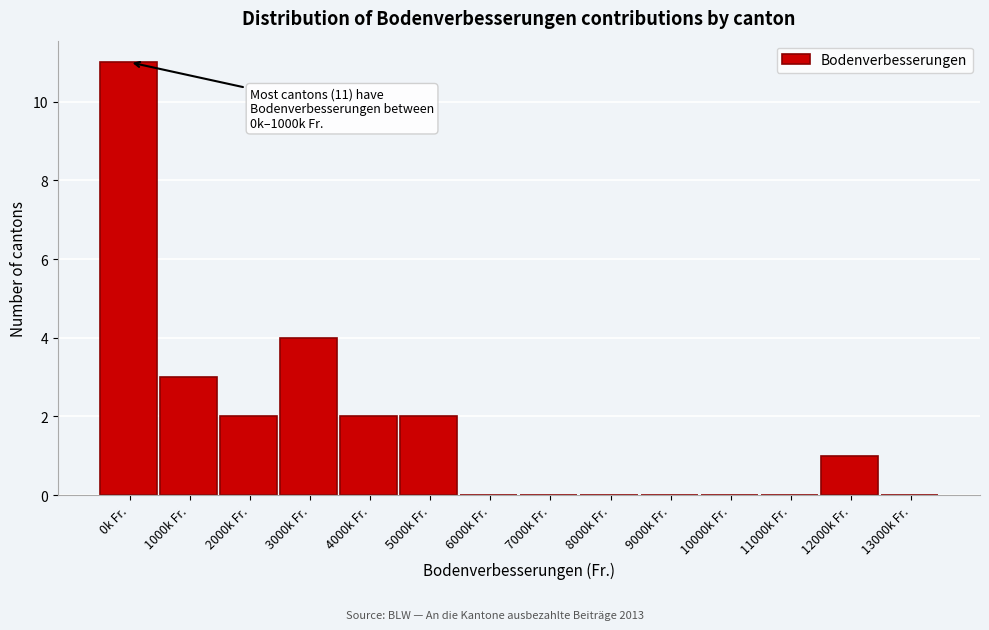

Reading right to left, list all the values displayed in this chart.

13000k Fr.=0	12000k Fr.=1	11000k Fr.=0	10000k Fr.=0	9000k Fr.=0	8000k Fr.=0	7000k Fr.=0	6000k Fr.=0	5000k Fr.=2	4000k Fr.=2	3000k Fr.=4	2000k Fr.=2	1000k Fr.=3	0k Fr.=11